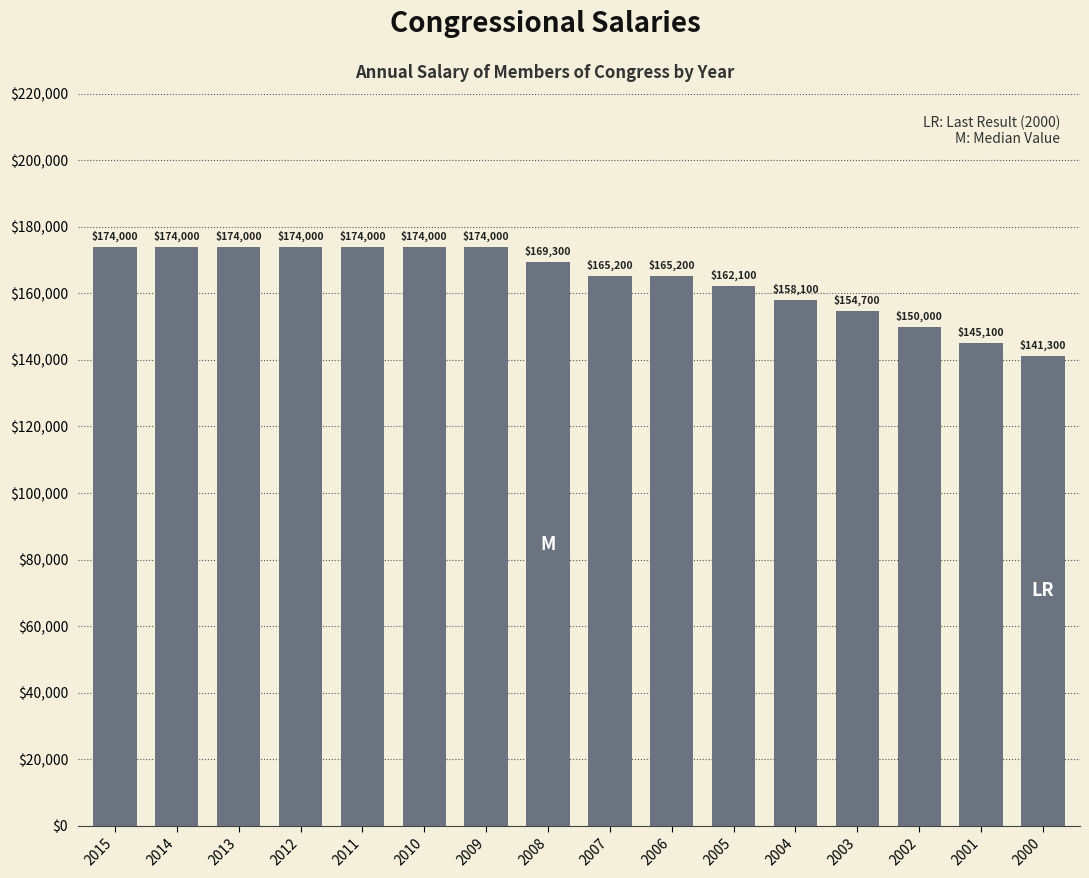

Which label corresponds to the smallest value in the chart?

2000